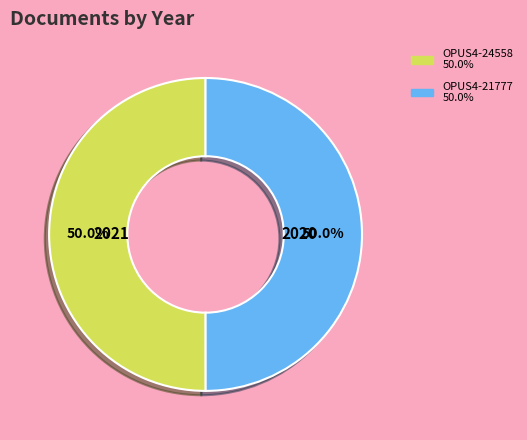

The OPUS4-24558 slice represents 50% of the pie. True or false?

True